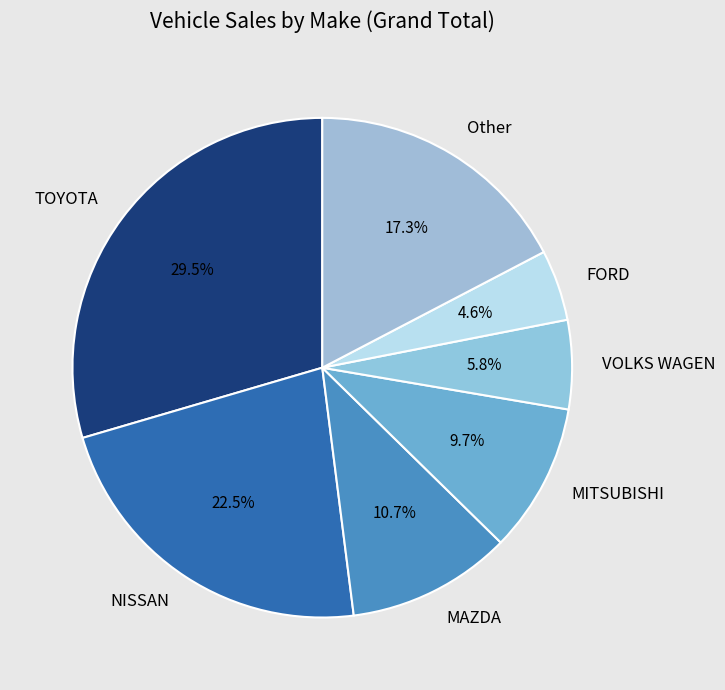

Do Other and MITSUBISHI together represent more than half of the pie?

No